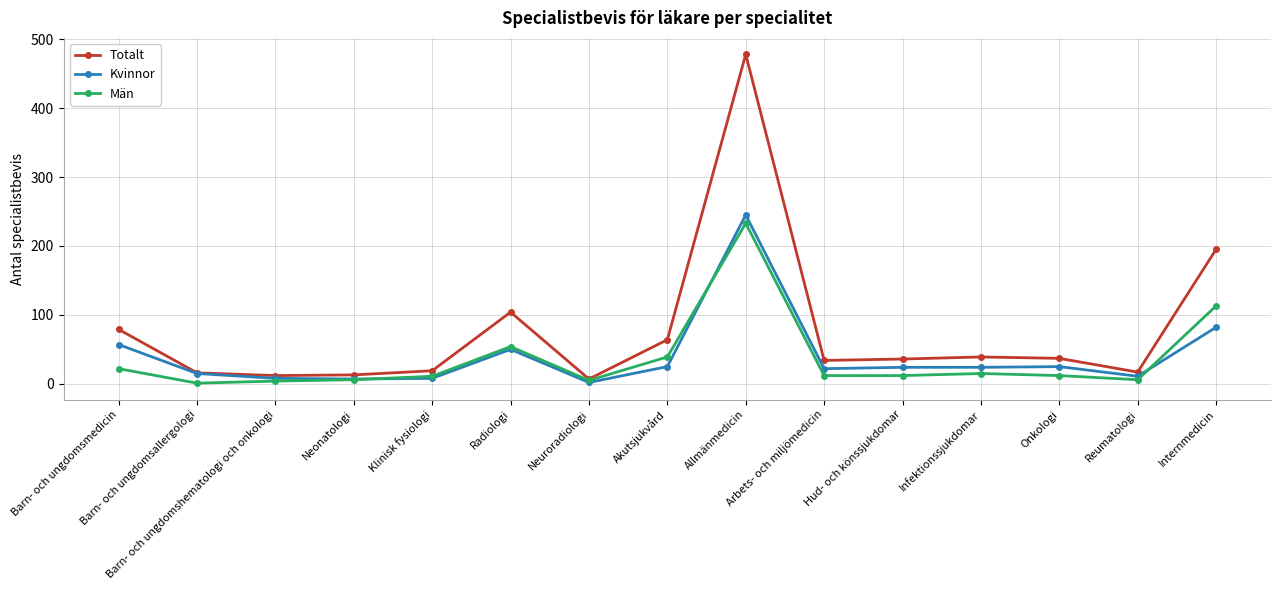

What are all the series names shown in the legend?

Totalt, Kvinnor, Män